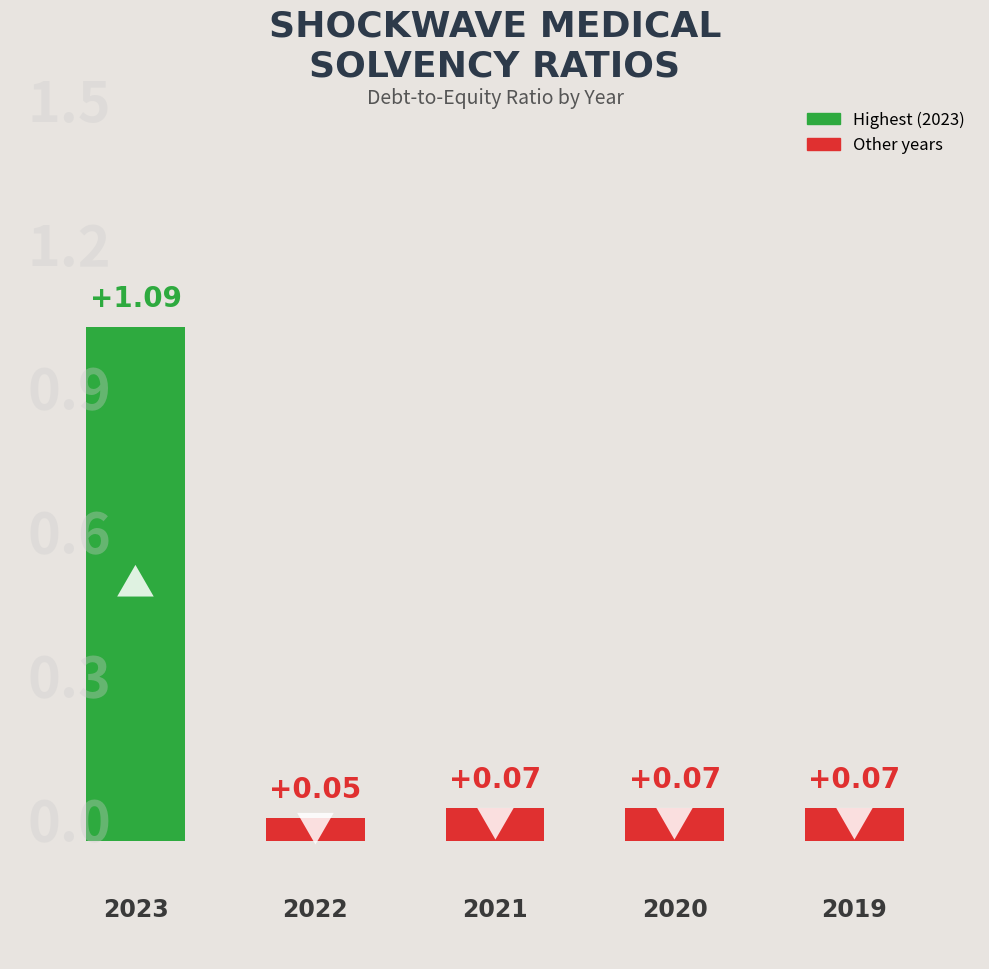

Are the bars grouped side by side (vs. stacked)?

No